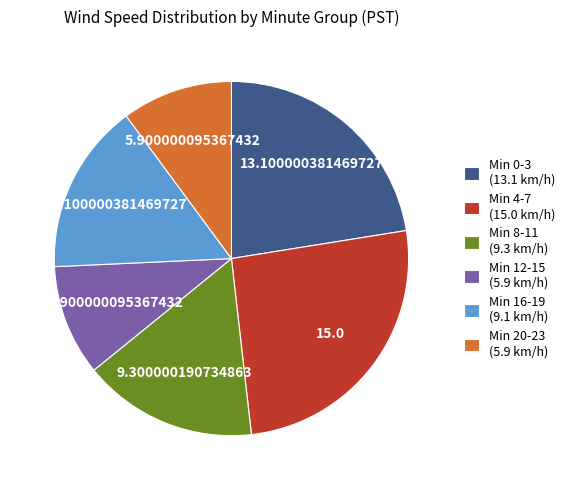

Approximately how many times larger is the value at Min 20-23 (5.9 km/h) compared to Min 0-3 (13.1 km/h)?

0.5